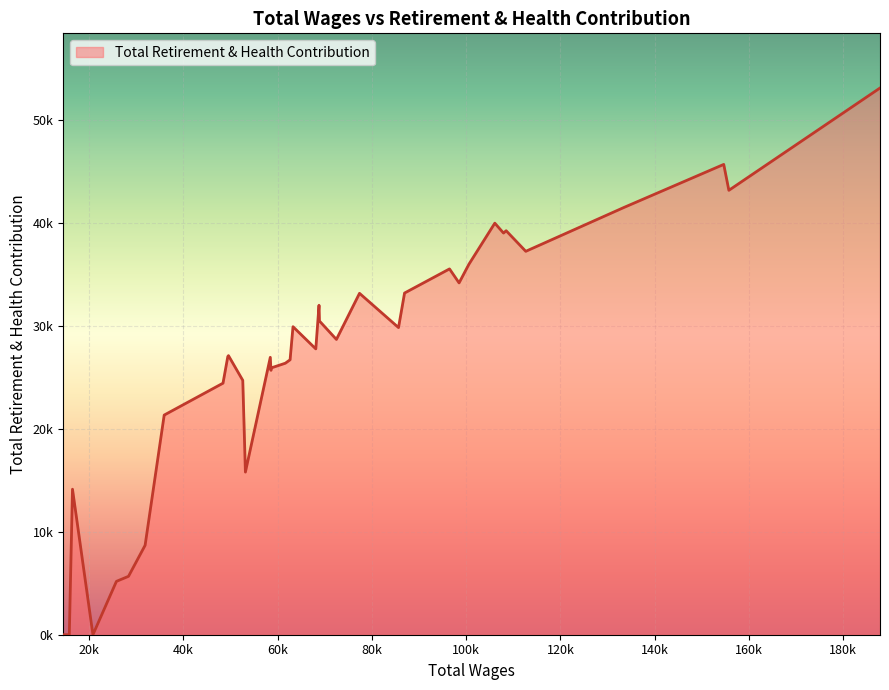

How many categories are shown in the chart?

40